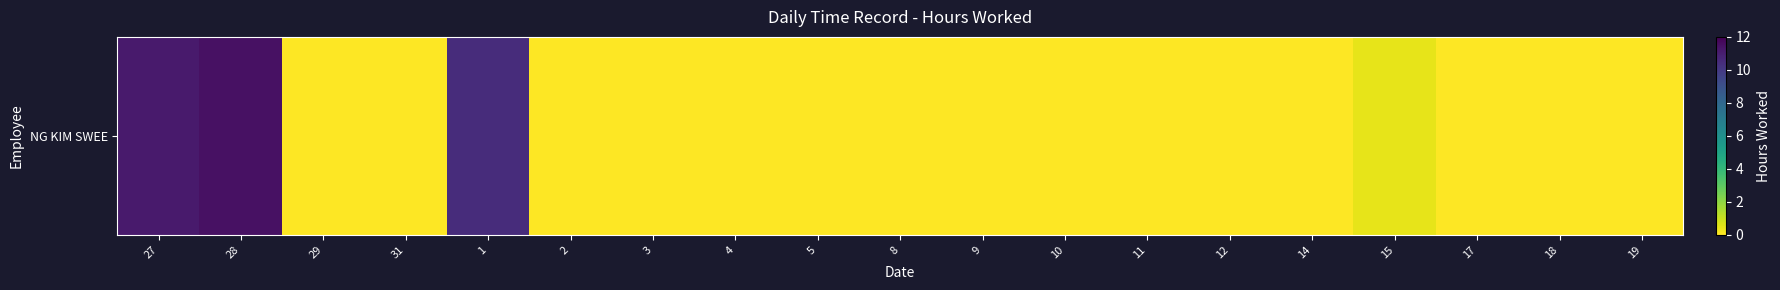

At which label is the value closest to 5?

15